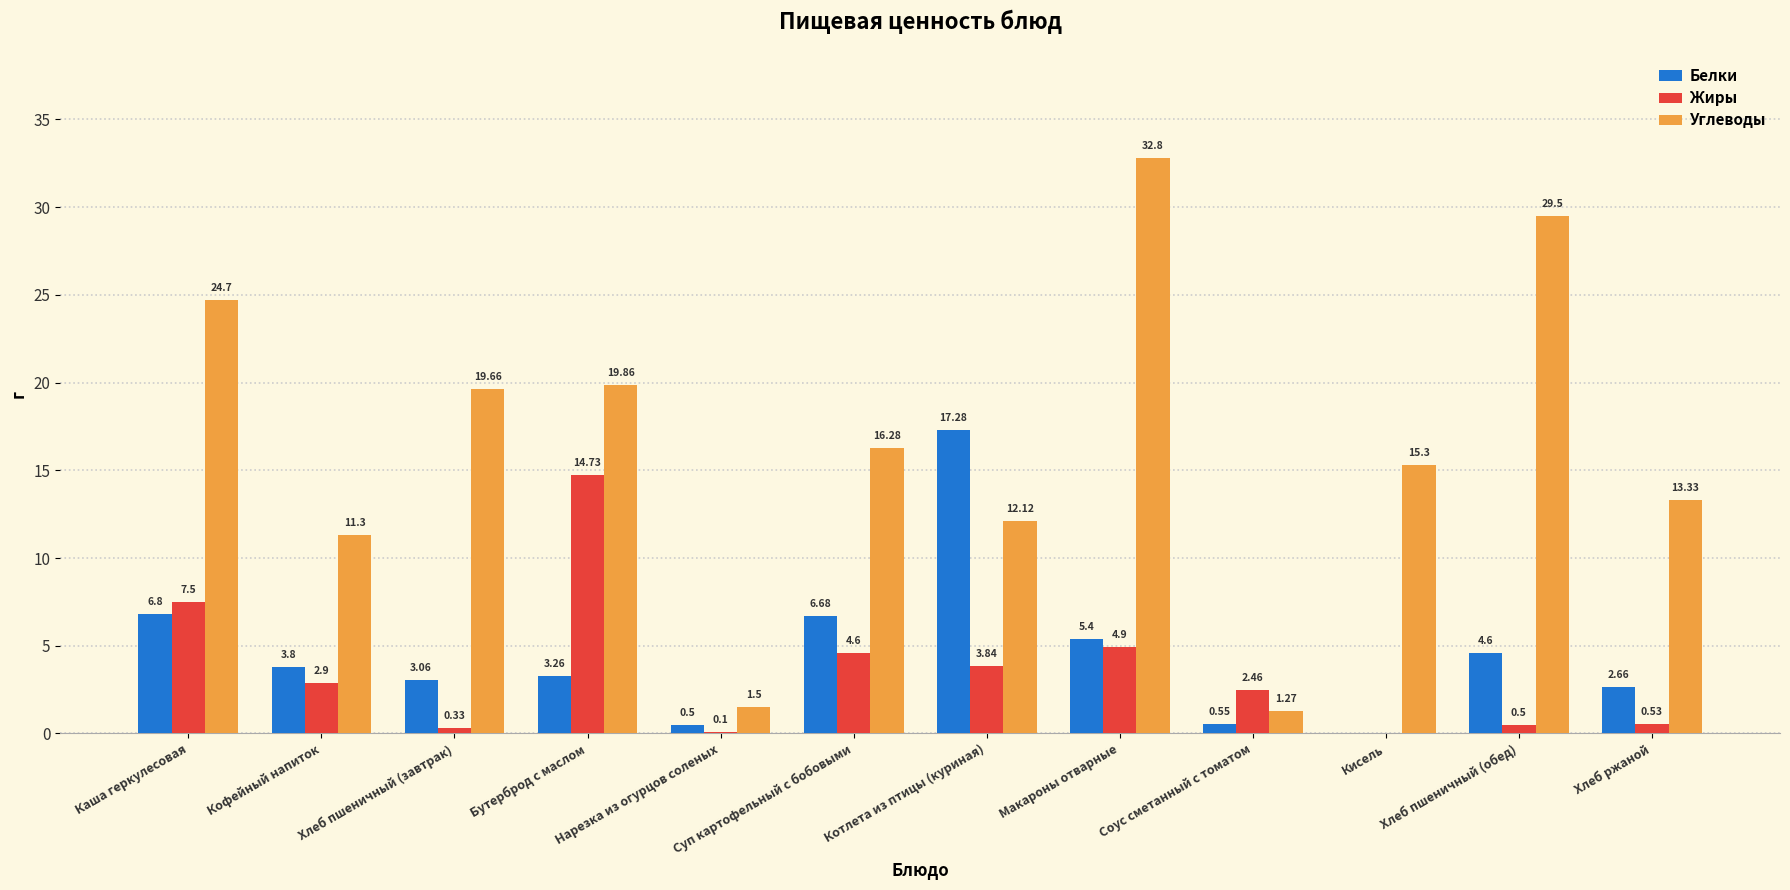

At which label is Белки closest to 8?

Каша геркулесовая